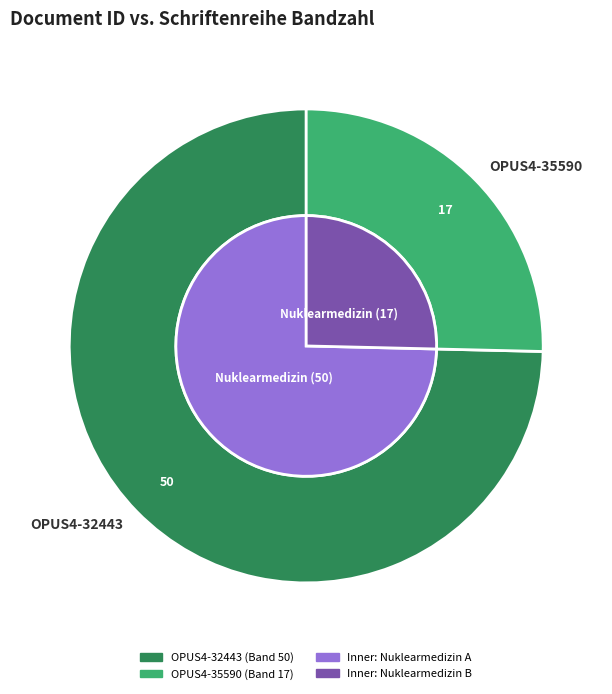

Which has a higher value, OPUS4-32443 or OPUS4-35590?

OPUS4-32443